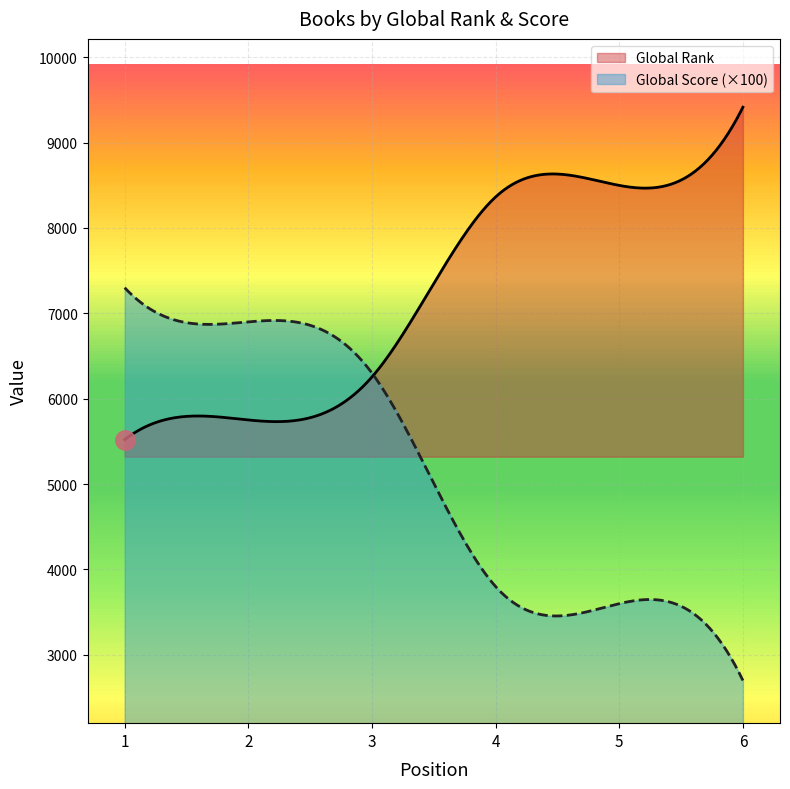

The value of Global Score at 3 is 63. True or false?

True